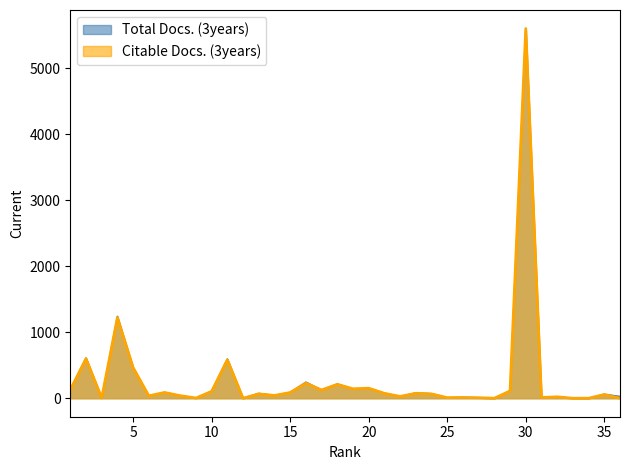

How many categories are shown in the chart?

36